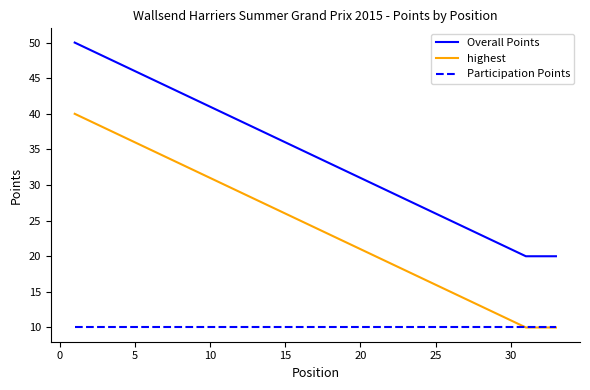

Which series has the largest total across all categories?

Overall Points